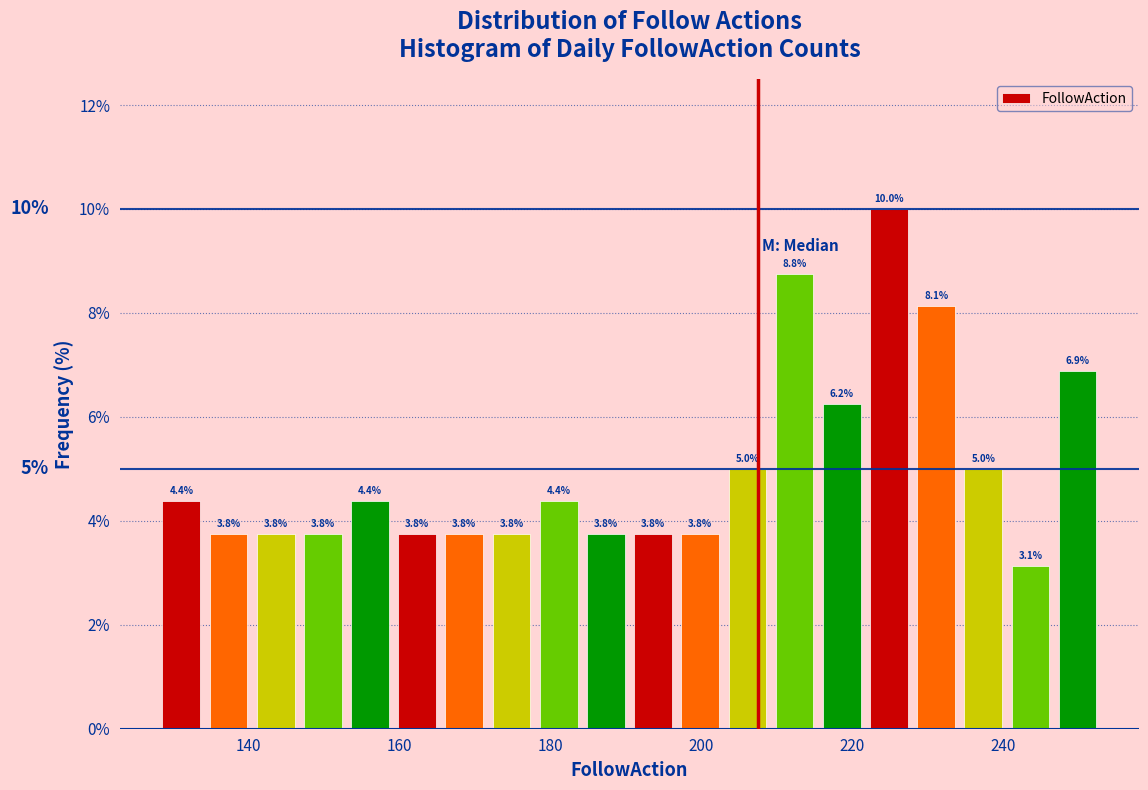

Around what value on the x-axis is the tallest bar? Give the approximate position of its centre, as read against the axis.

224